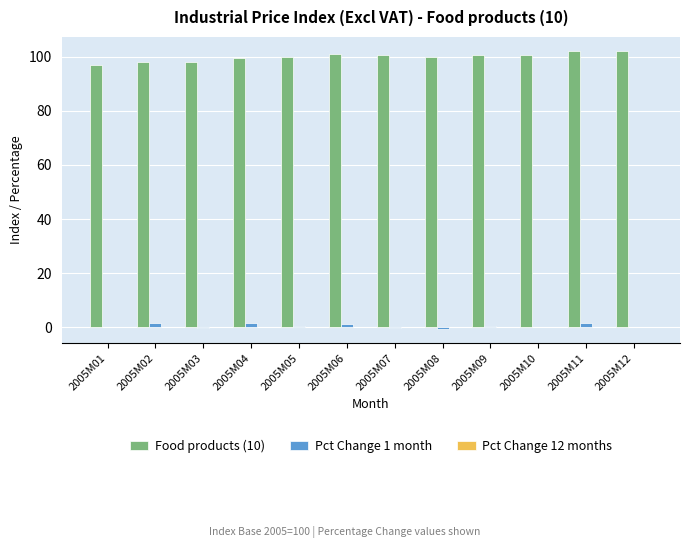

Is it true that Food products (10) equals 48.6 at 2005M07?

False